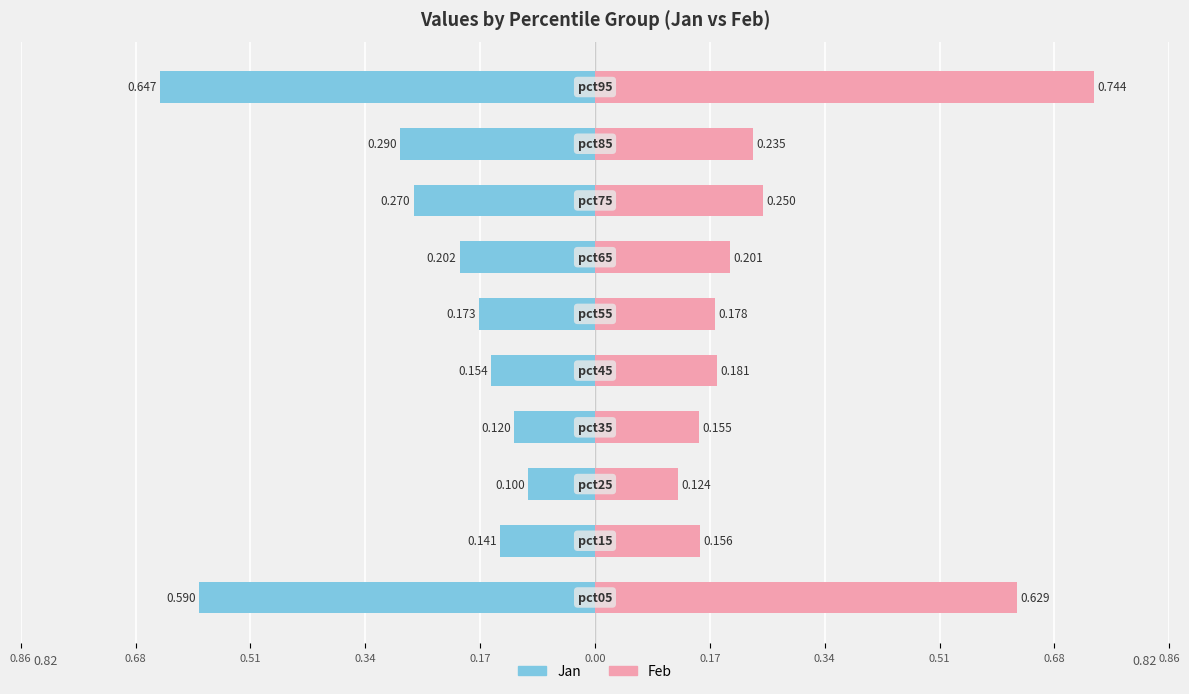

What is the average value of the Feb series?

0.3